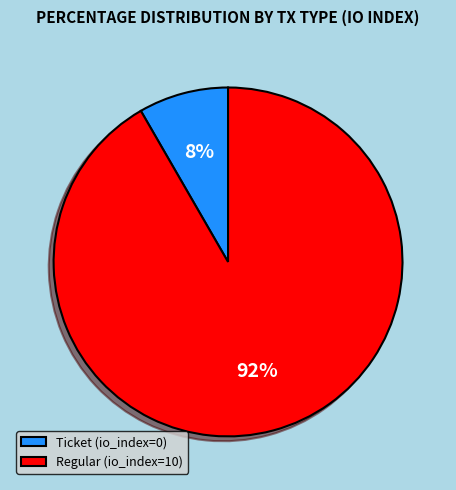

Count the number of slices in the pie.

2